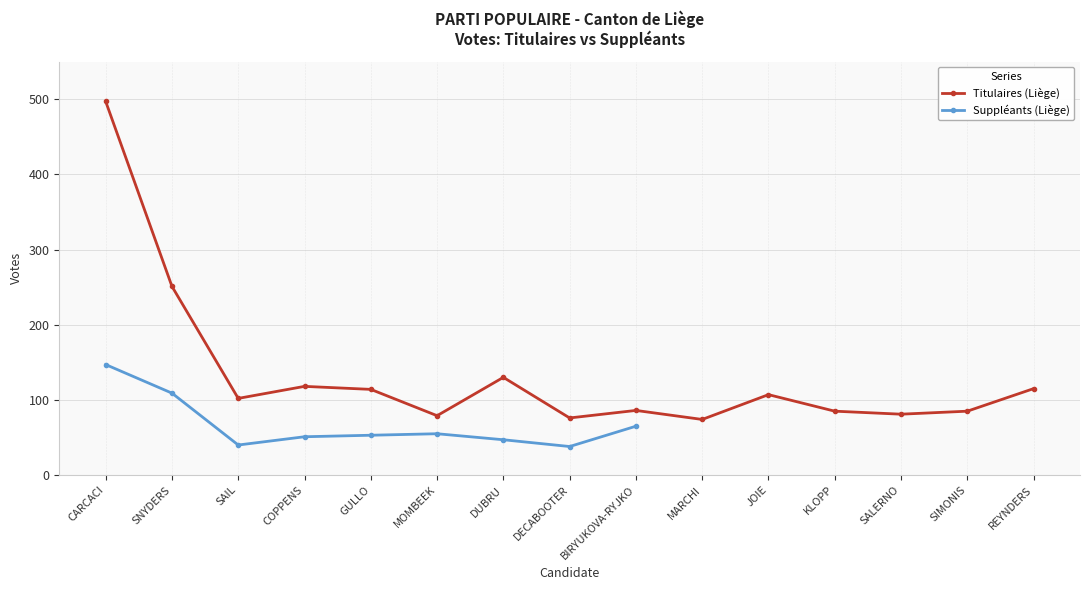

List the labels in order of value, smallest first.

MARCHI, DECABOOTER, MOMBEEK, SALERNO, KLOPP, SIMONIS, BIRYUKOVA-RYJKO, SAIL, JOIE, GULLO, REYNDERS, COPPENS, DUBRU, SNYDERS, CARCACI